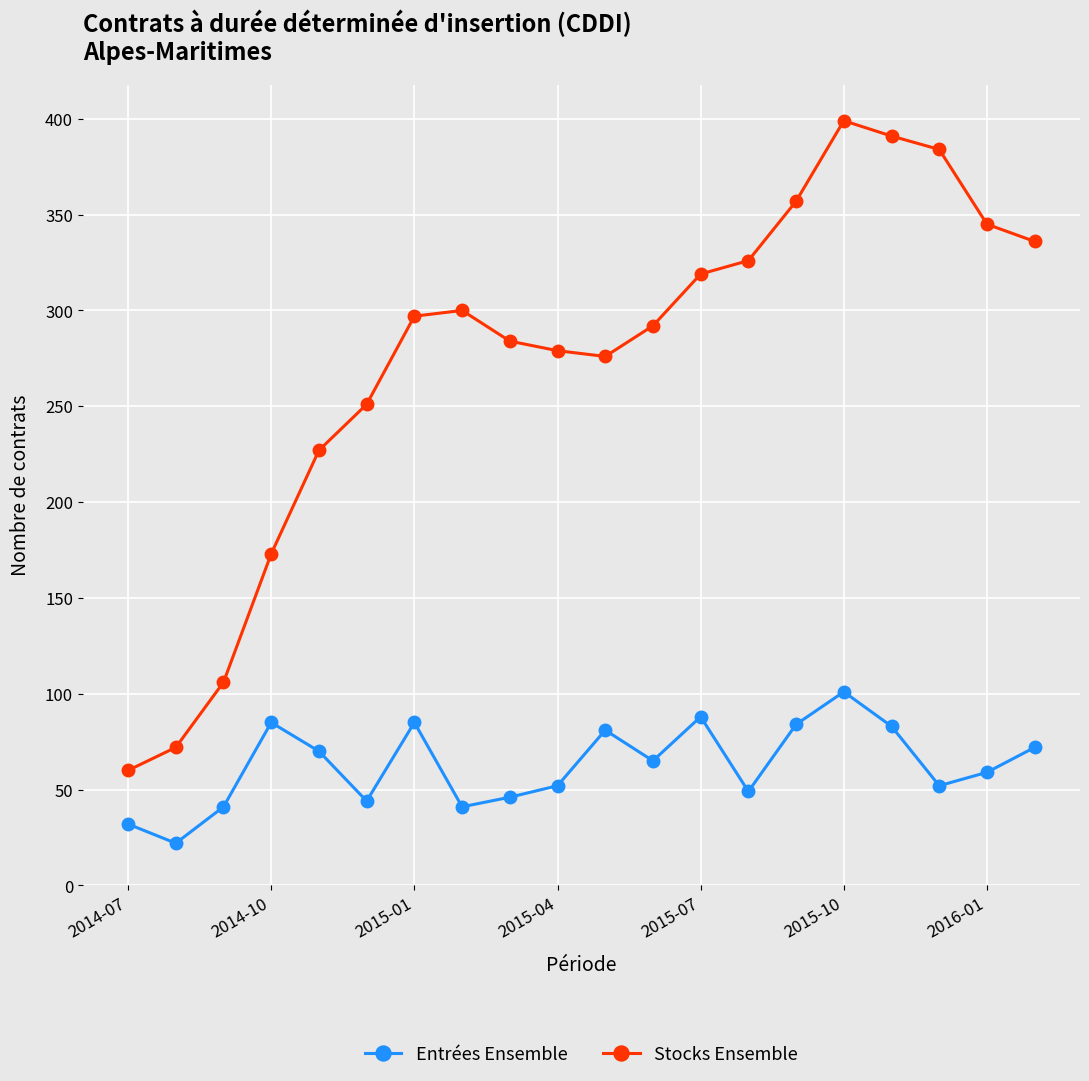

Which series has the widest spread of values?

Stocks Ensemble